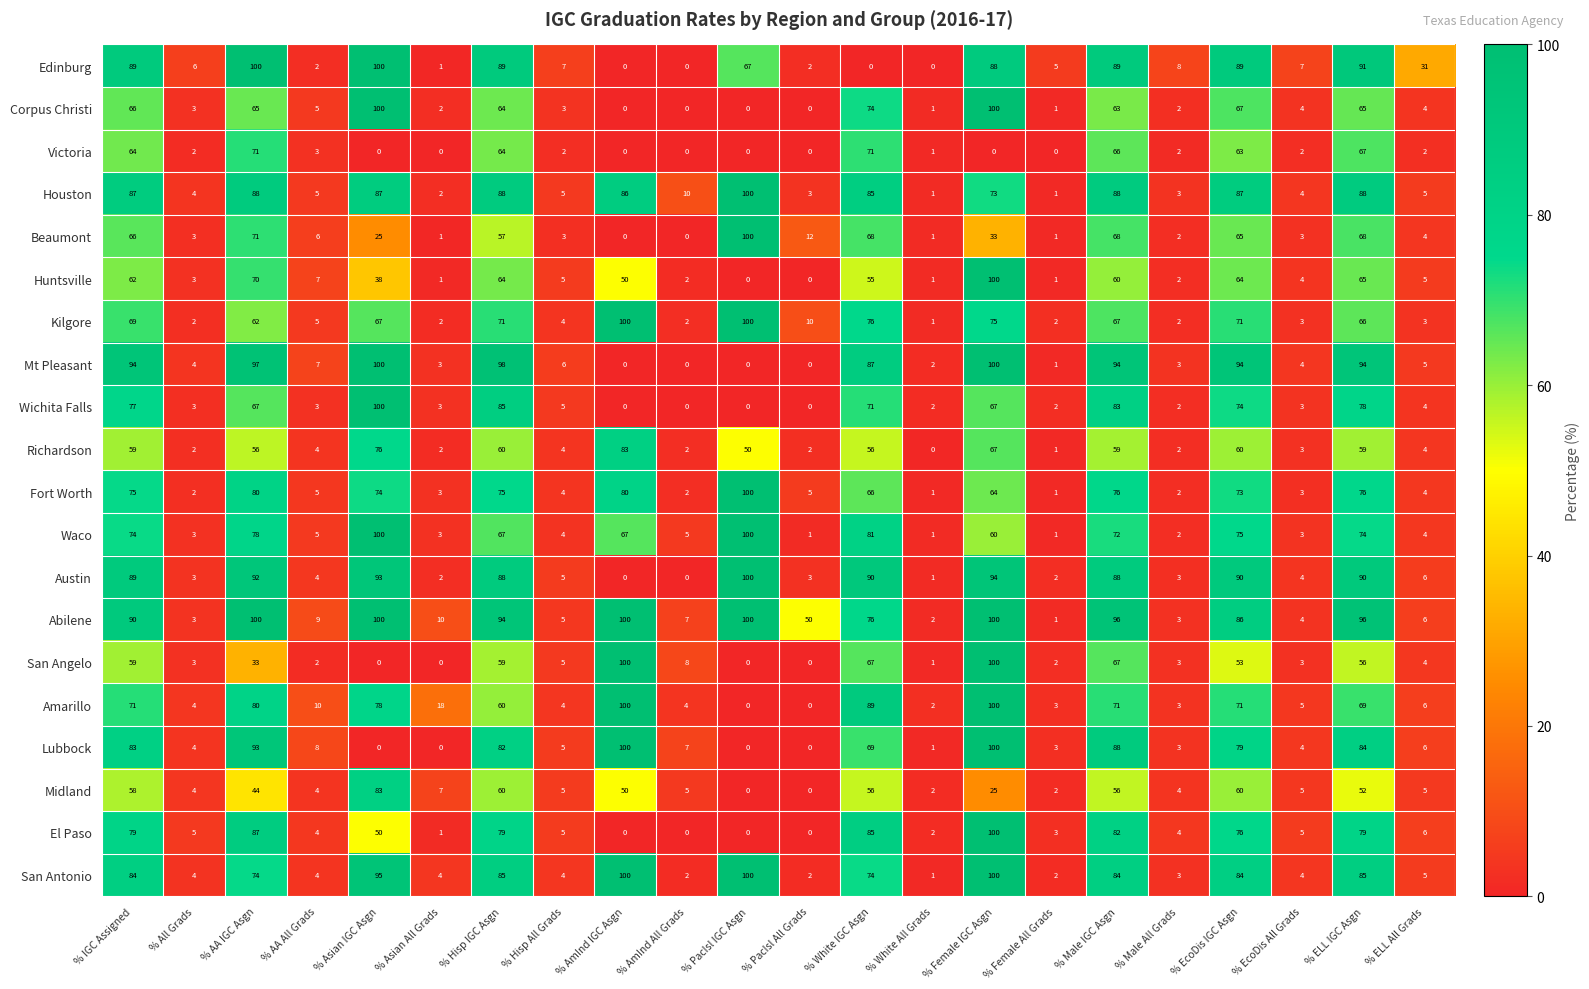

What is the difference between the highest and lowest values at % EcoDis IGC Asgn?

41